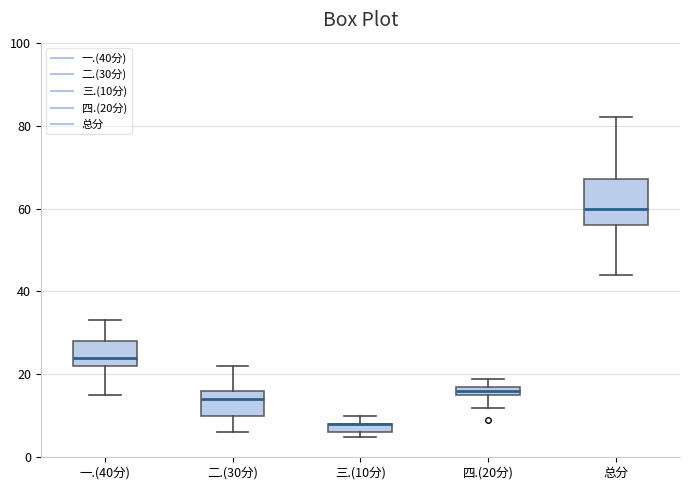

Where is the upper edge of the box for 三.(10分) on the y-axis? The values are not printed on the chart, so give them approximately, as read against the axis.

8